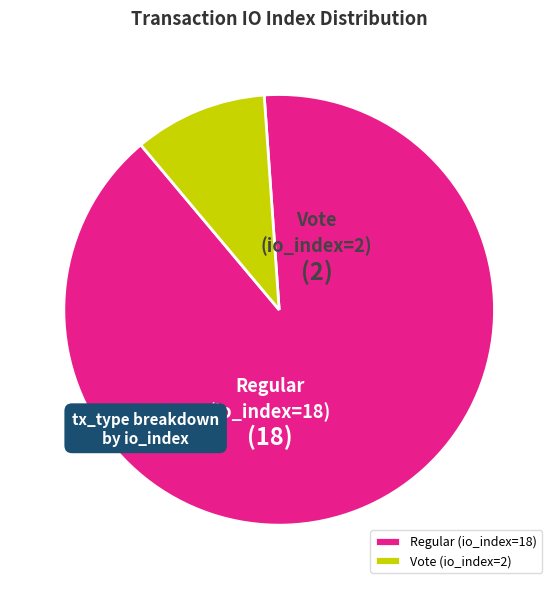

Is it true that Regular (io_index=18) is 90% of the pie?

True